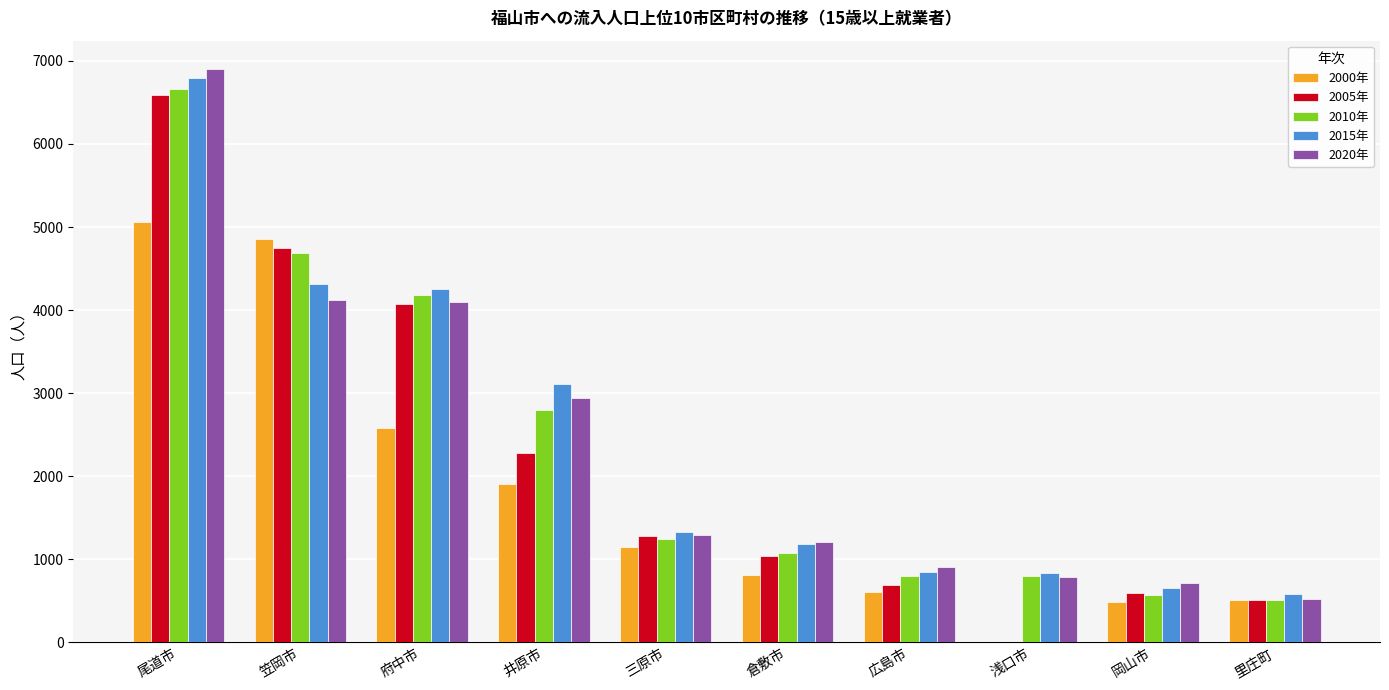

Between 尾道市 and 浅口市, which series saw the biggest shift?

2005年